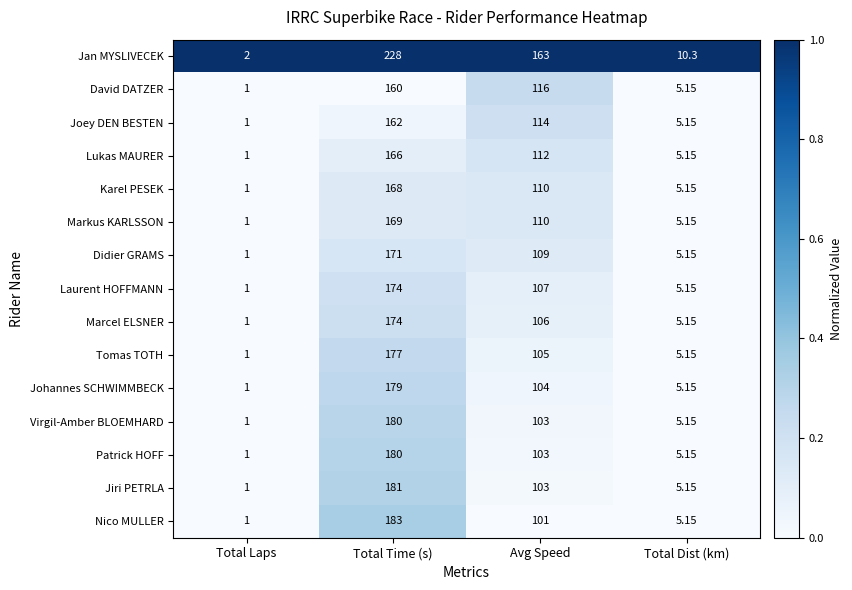

Which series has the widest spread of values?

Jan MYSLIVECEK